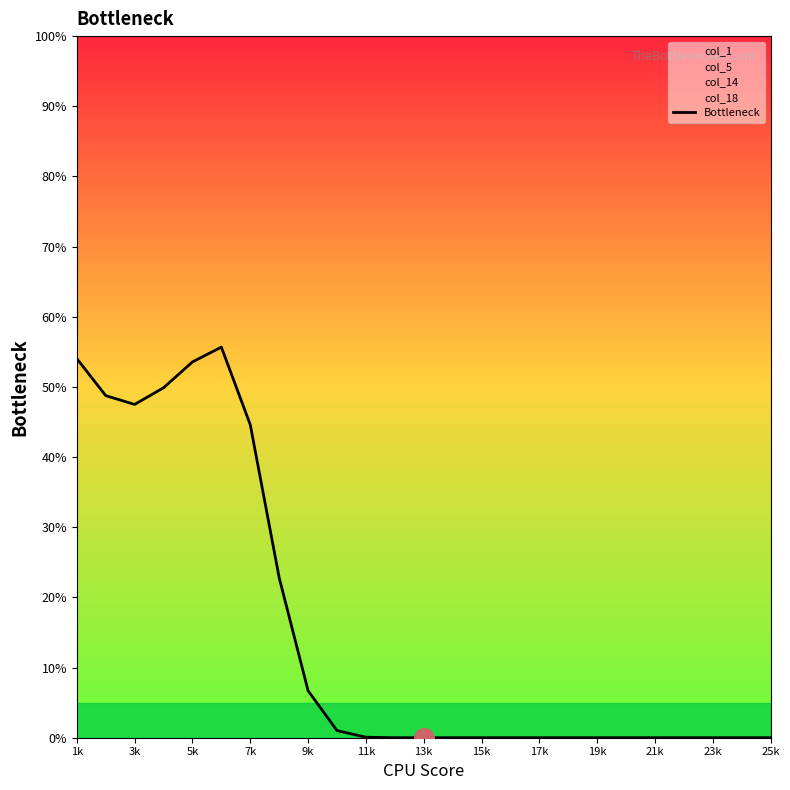

Is this an area chart (filled region under the line)?

No